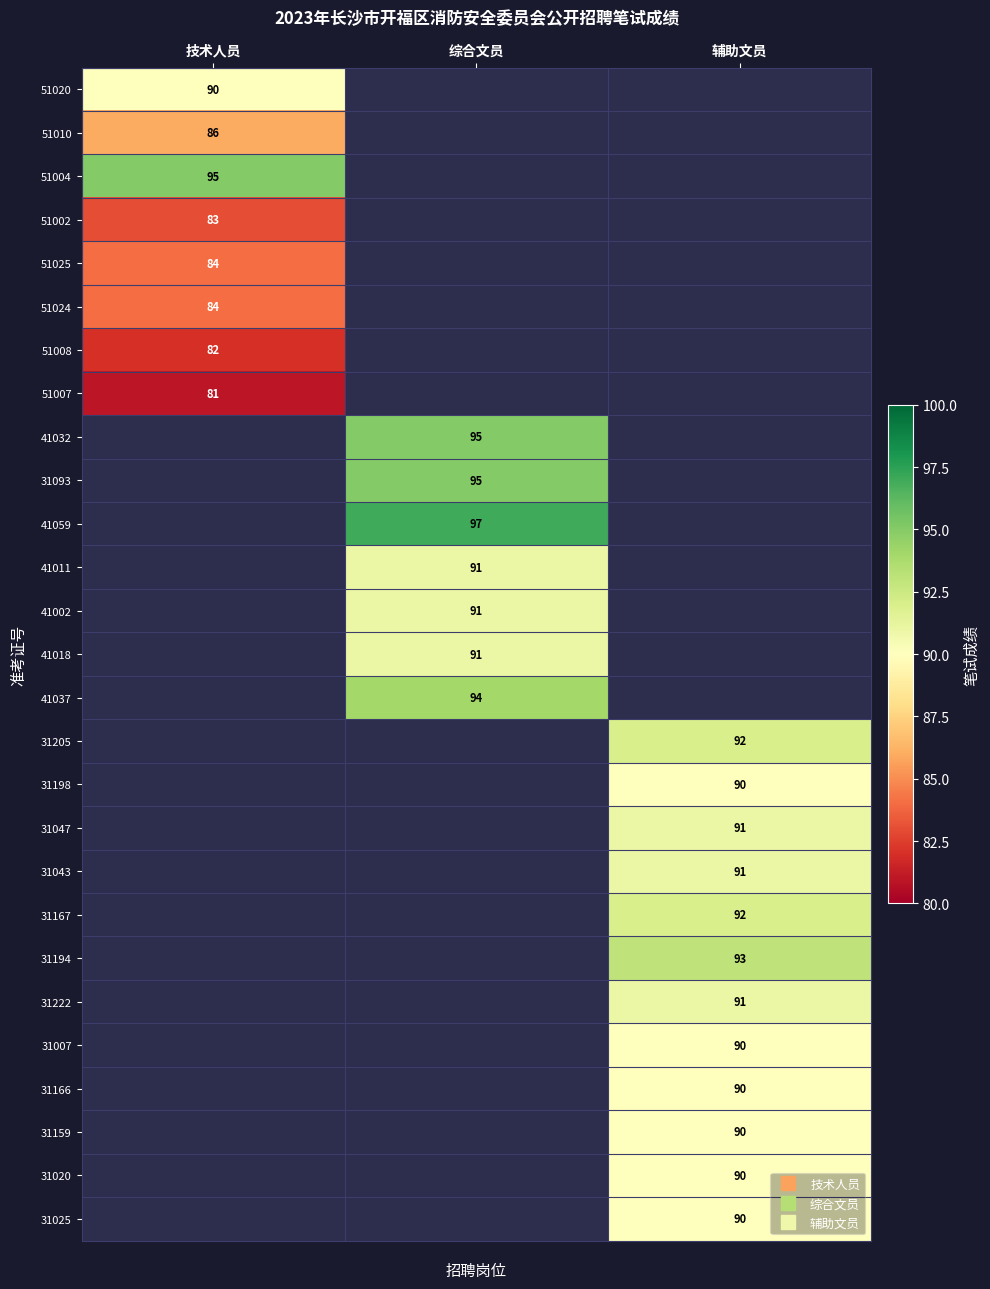

How many values in 51004 are above zero?

1